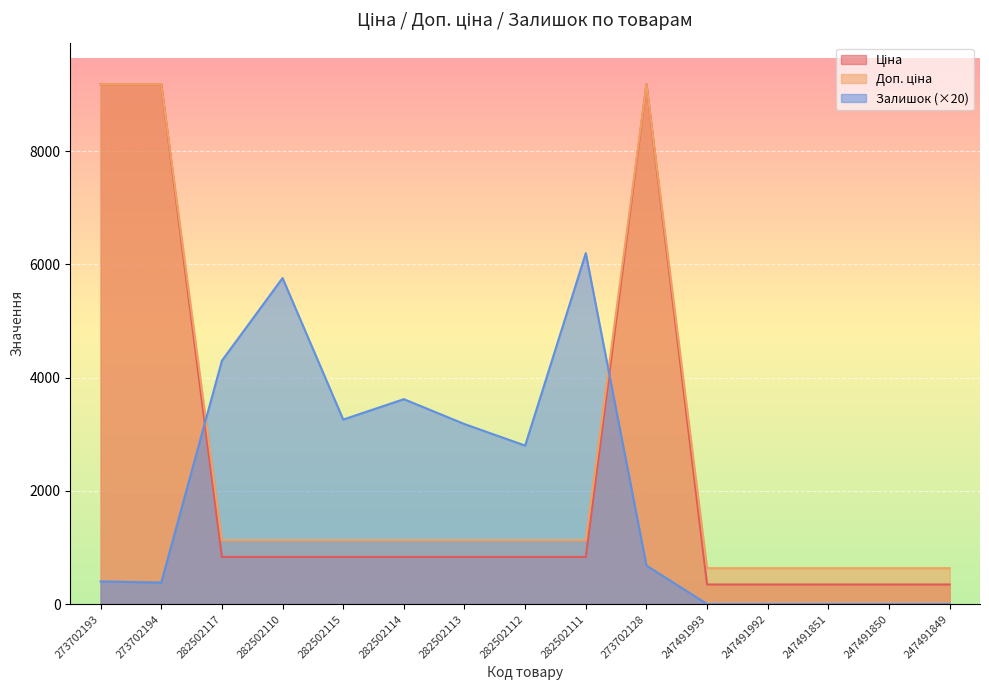

True or false: Доп. ціна and Ціна intersect in this chart.

False